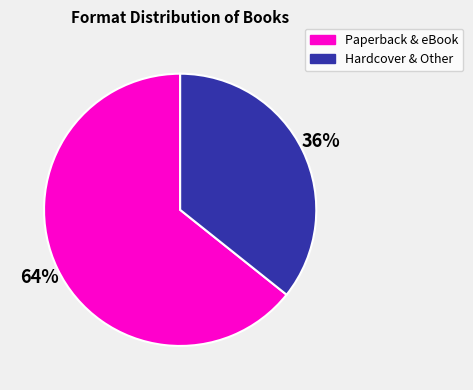

Is it true that Paperback & eBook is 64% of the pie?

True